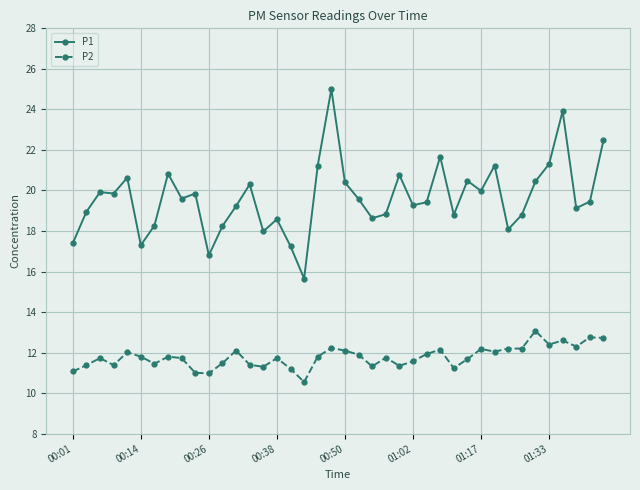

What is the value of the P2 point at the 38th from the left?

12.3